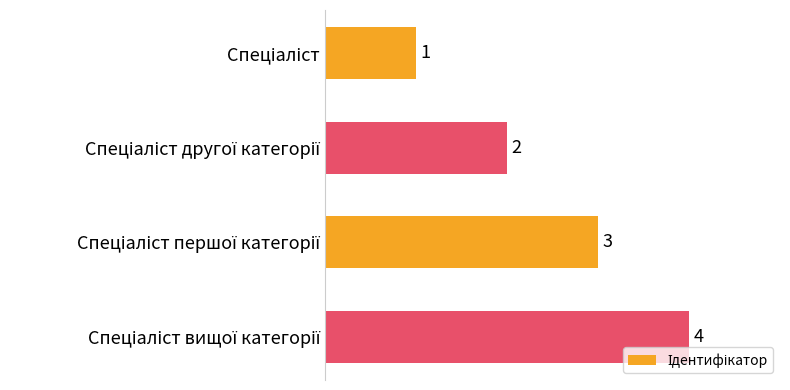

What is the value of the 2nd bar from the top?

2